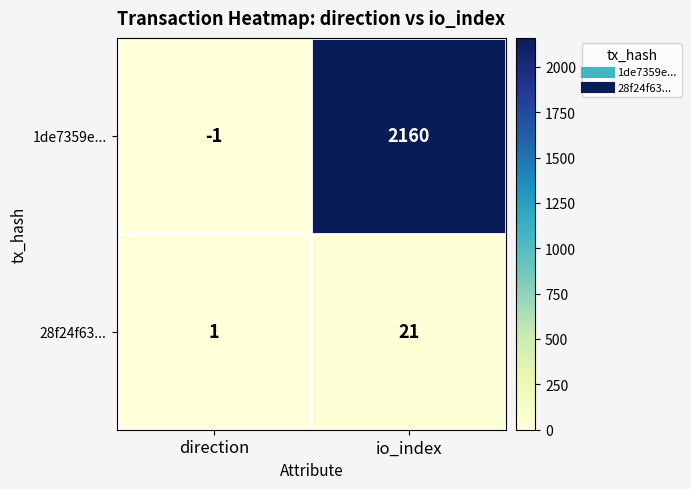

List the series in order of their peak value, highest first.

1de7359e..., 28f24f63...